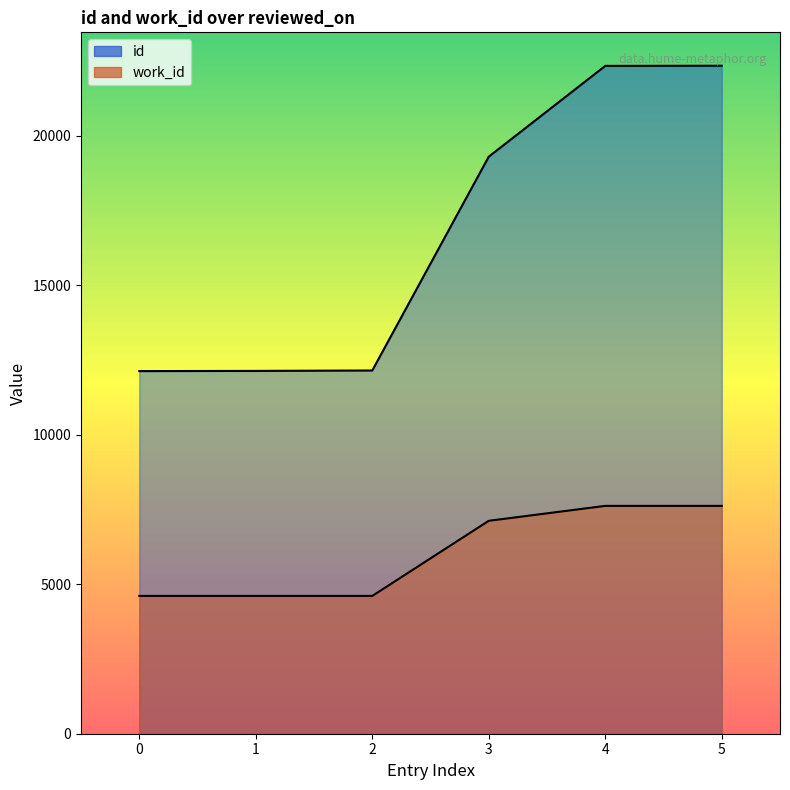

Which series has the largest total across all categories?

id